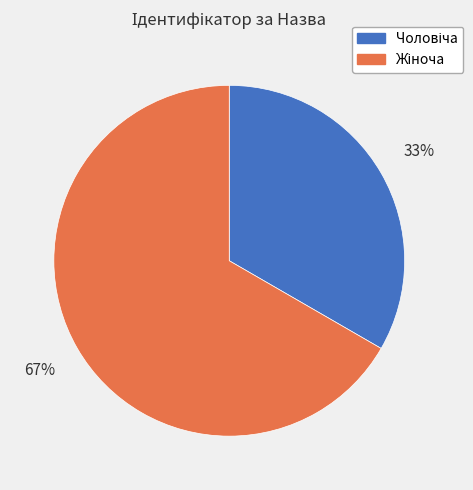

To the nearest percent, what is the average slice percentage?

50%